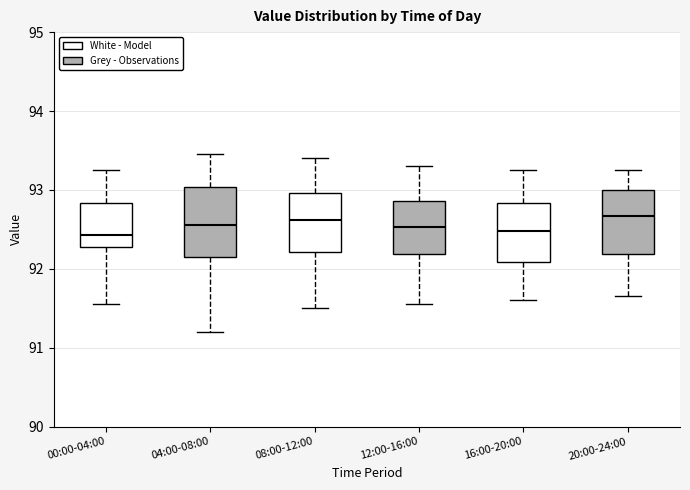

Where does the median line of the box for 04:00-08:00 sit on the y-axis? The values are not printed on the chart, so give them approximately, as read against the axis.

92.6